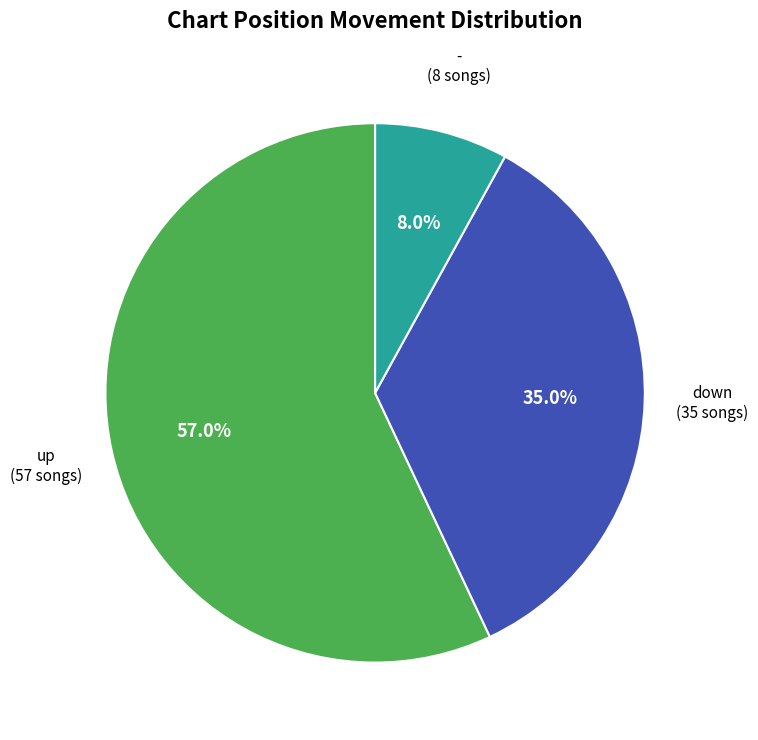

To the nearest percent, what portion does up represent?

57%